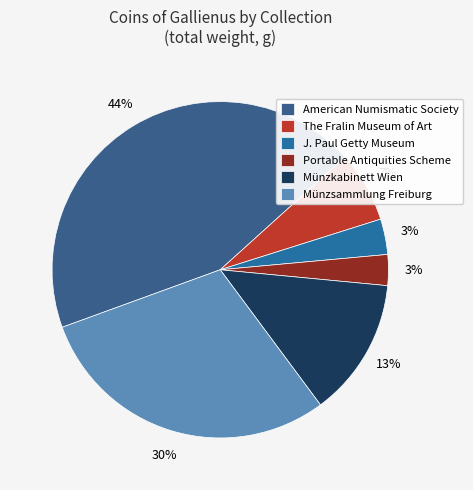

The American Numismatic Society slice represents 44% of the pie. True or false?

True